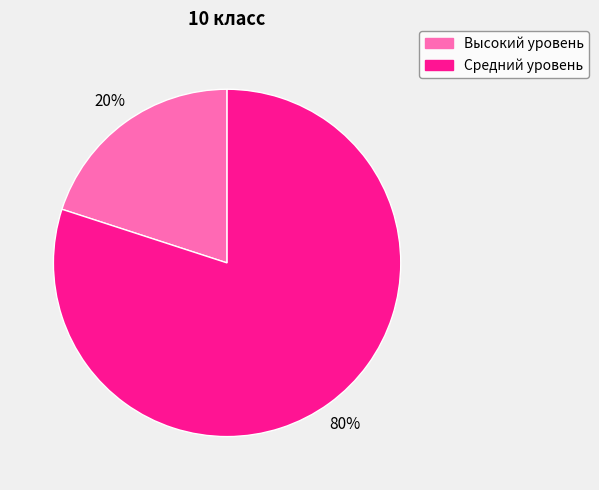

To the nearest percent, what is the average slice percentage?

50%